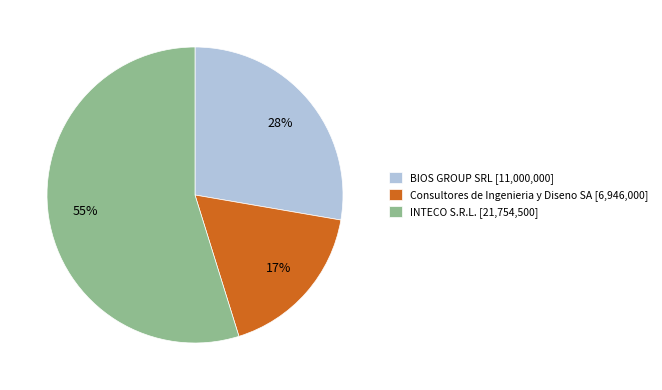

Which category has the biggest portion of the pie?

INTECO S.R.L.